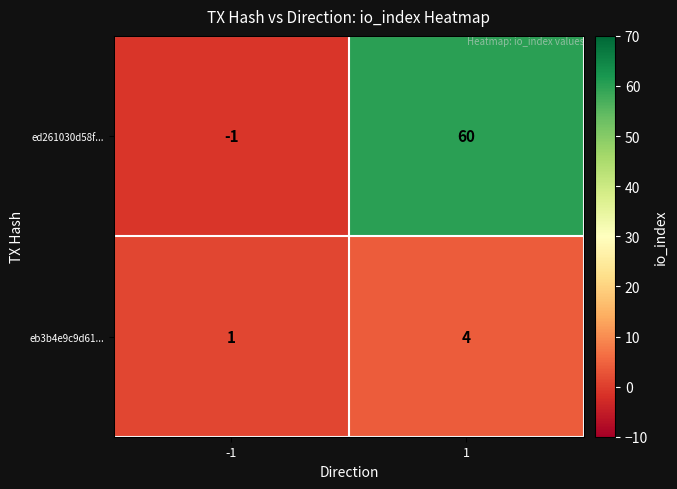

What is the average value of the ed261030d58f... series?

30